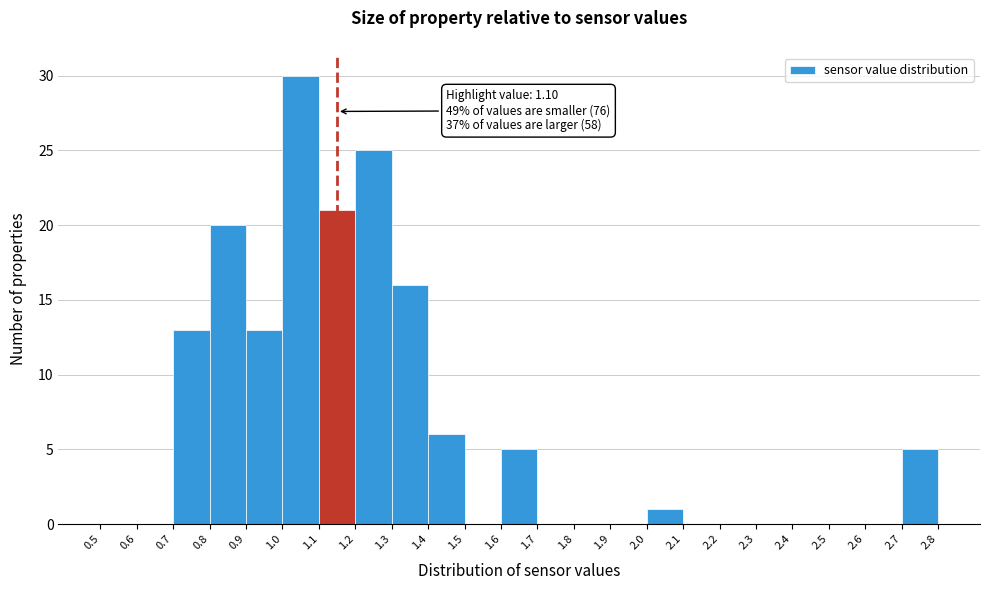

Over which range of the x-axis is the bar tallest?

1.0 to 1.1